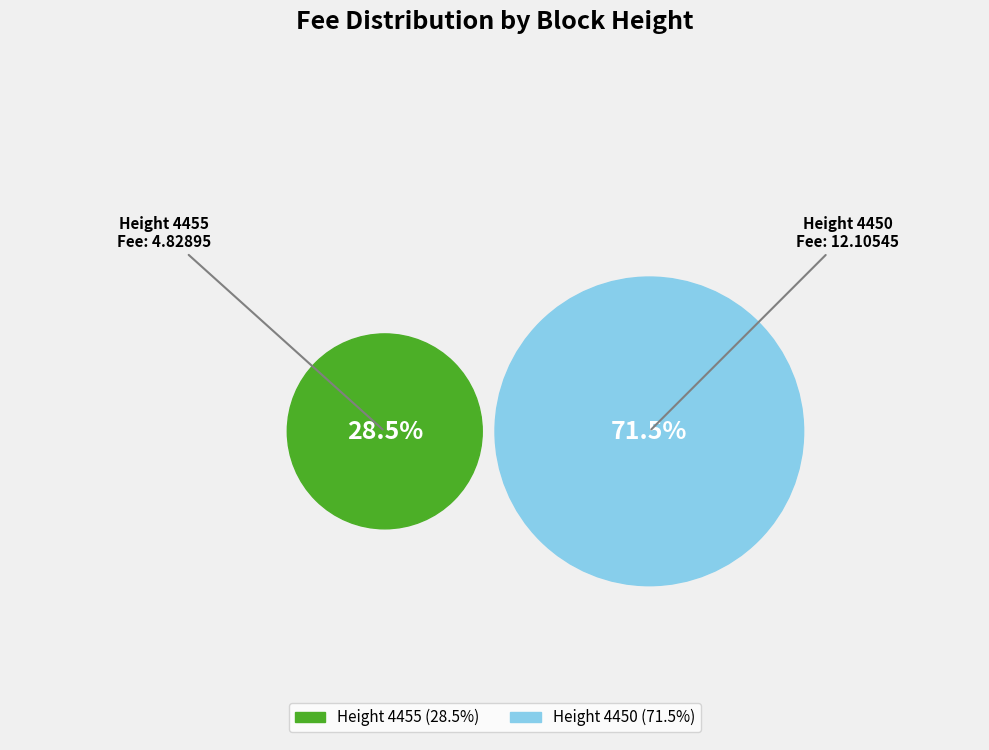

To the nearest percent, what is the average slice percentage?

50%